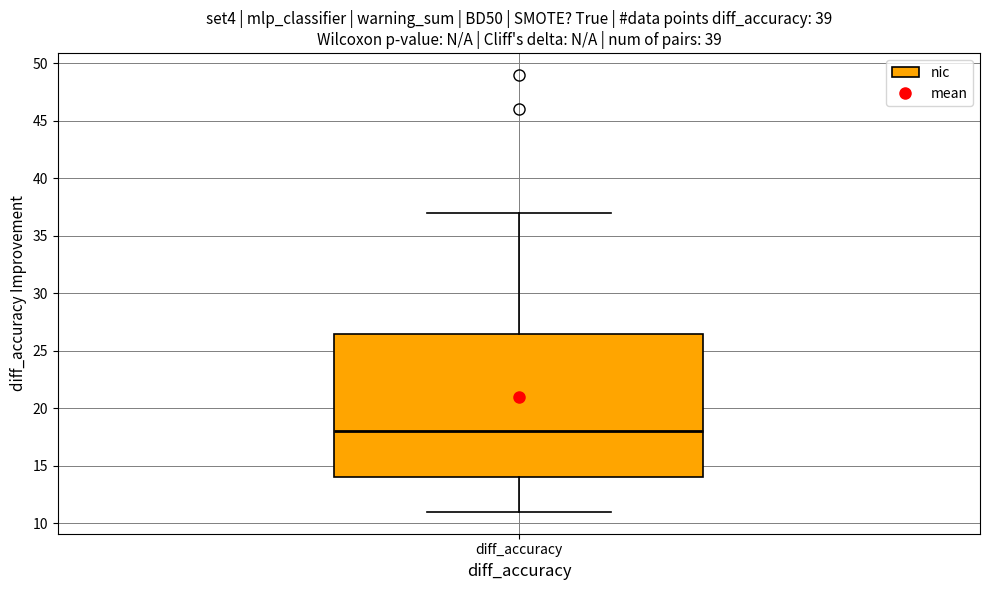

Transcribe this box plot: give where the median line is, the range the box spans, and where the two whiskers end, as read against the y-axis. The values are not printed on the chart, so give them approximately, as read against the axis.

median 18.0, box 14.0 to 26.5, whiskers 11.0 to 37.0